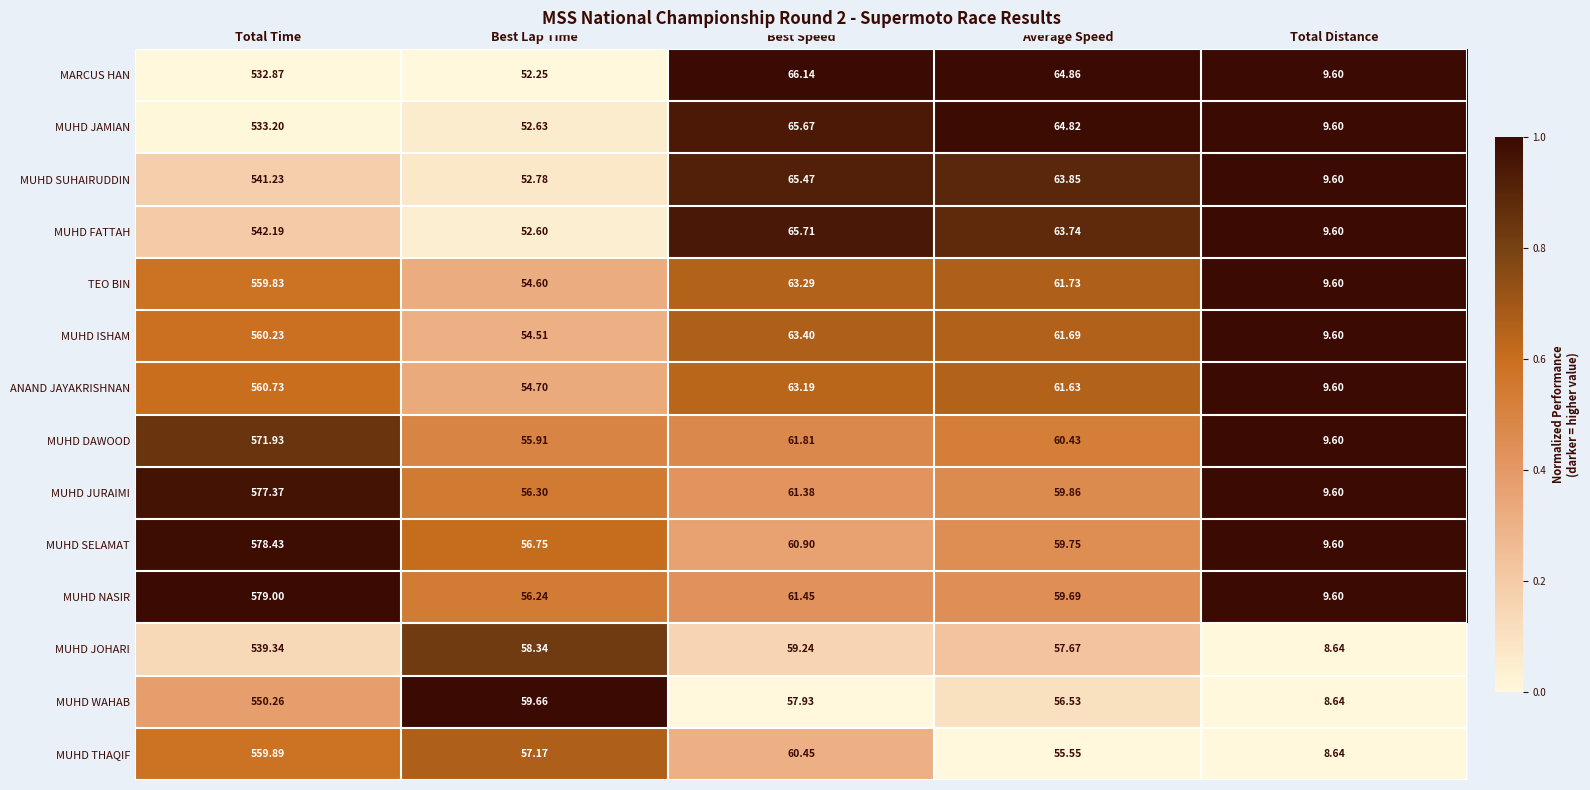

At which label is MUHD DAWOOD closest to 290?

Best Speed